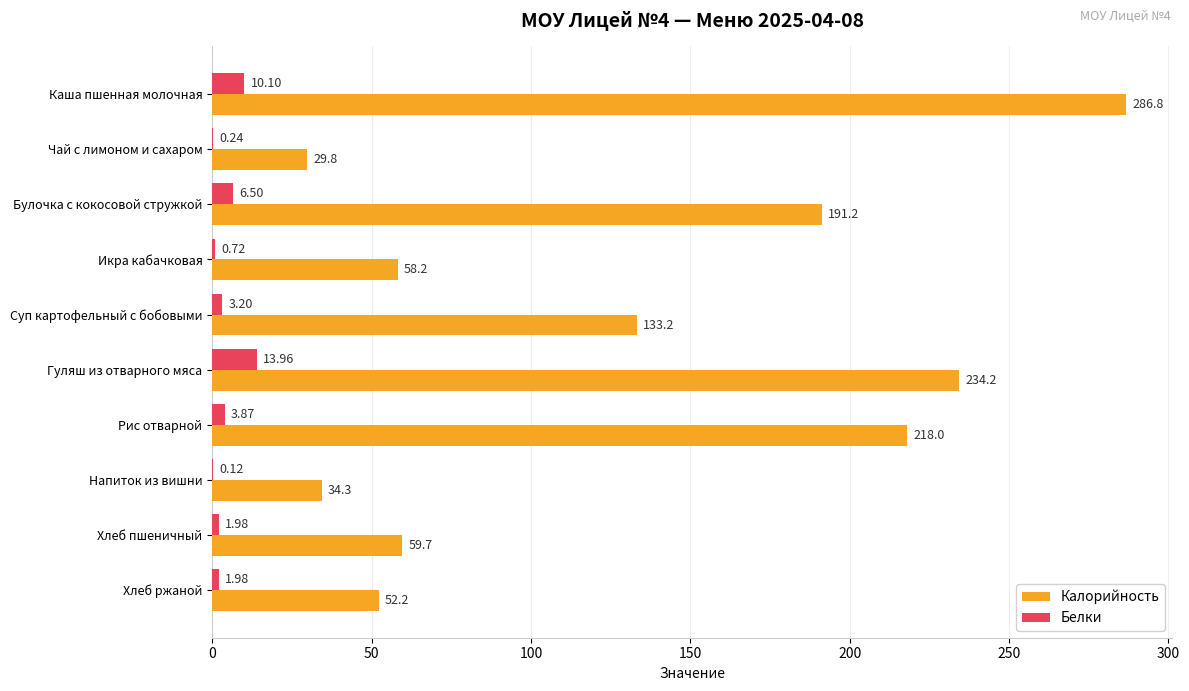

What is the maximum value for Белки?

14.0